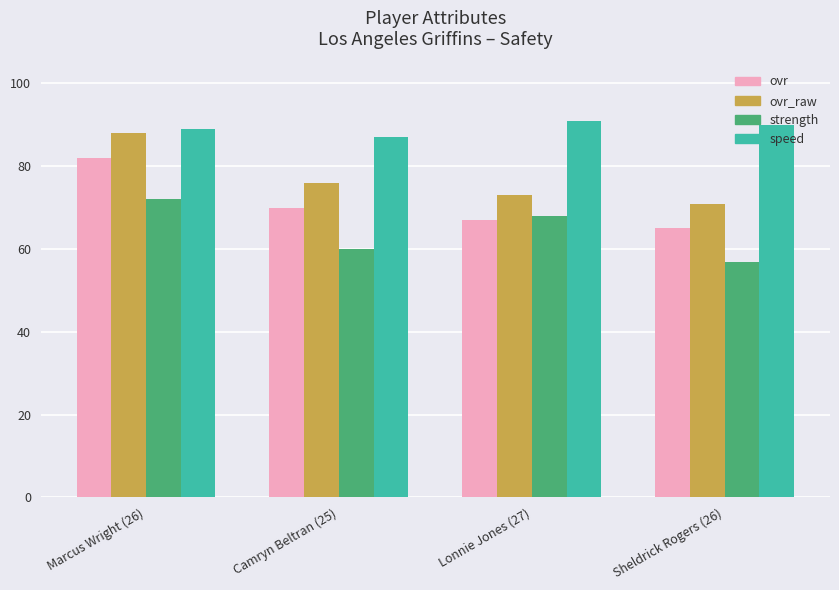

What are all the series names shown in the legend?

ovr, ovr_raw, strength, speed